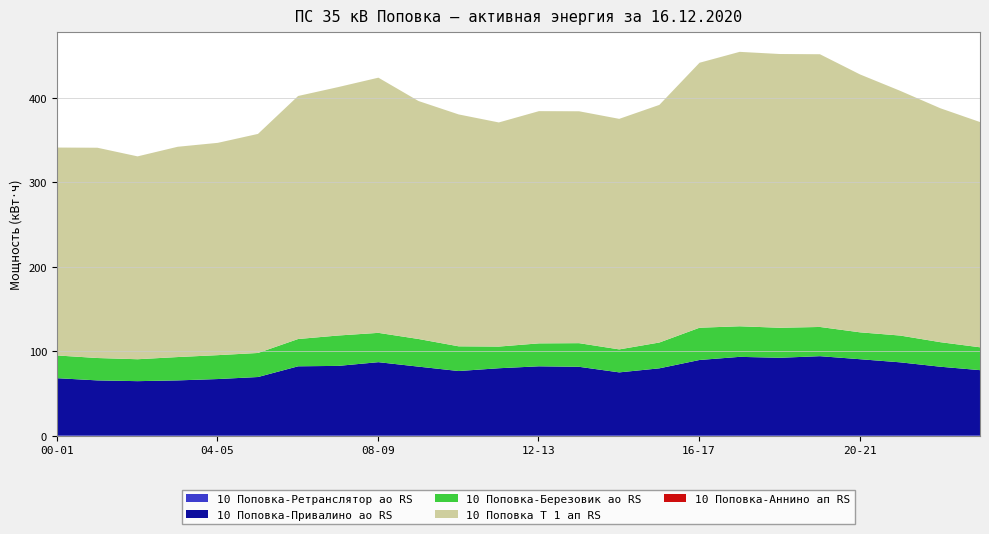

True or false: 10 Поповка-Аннино ап RS has more than 2 interior local peaks.

False